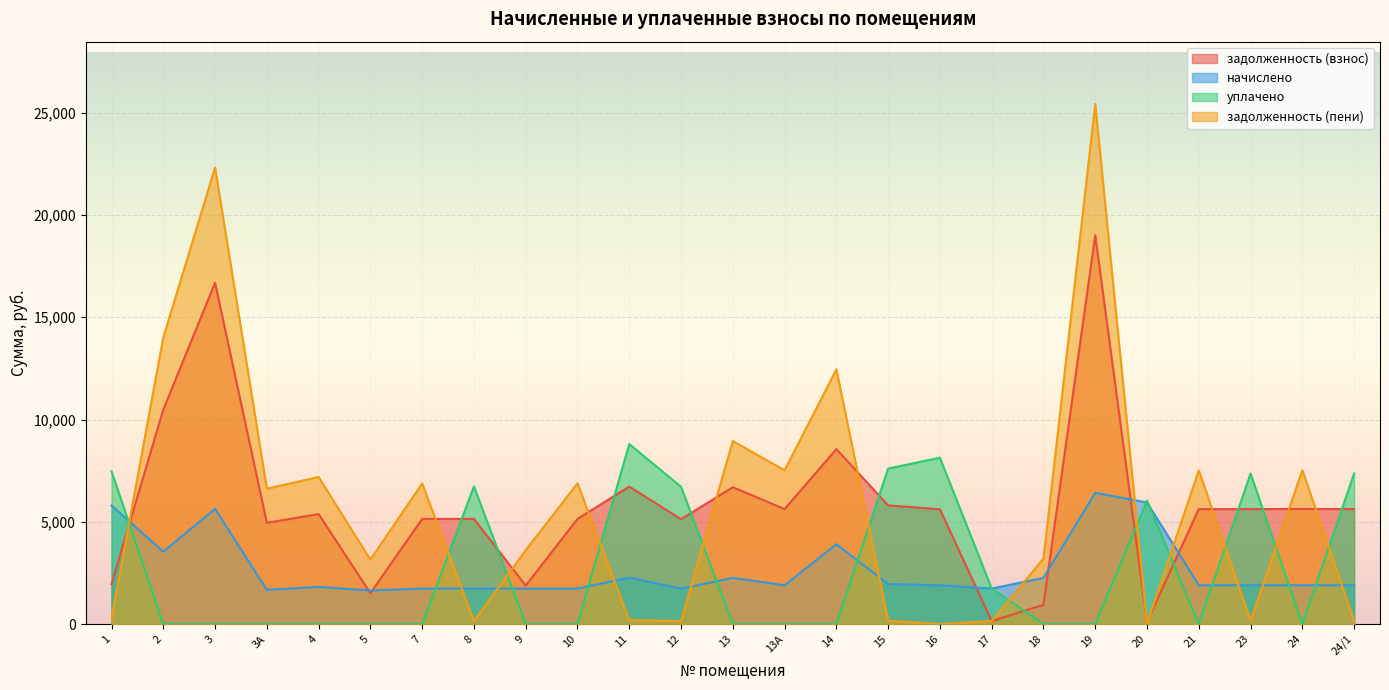

Which category has the highest value across all series?

19